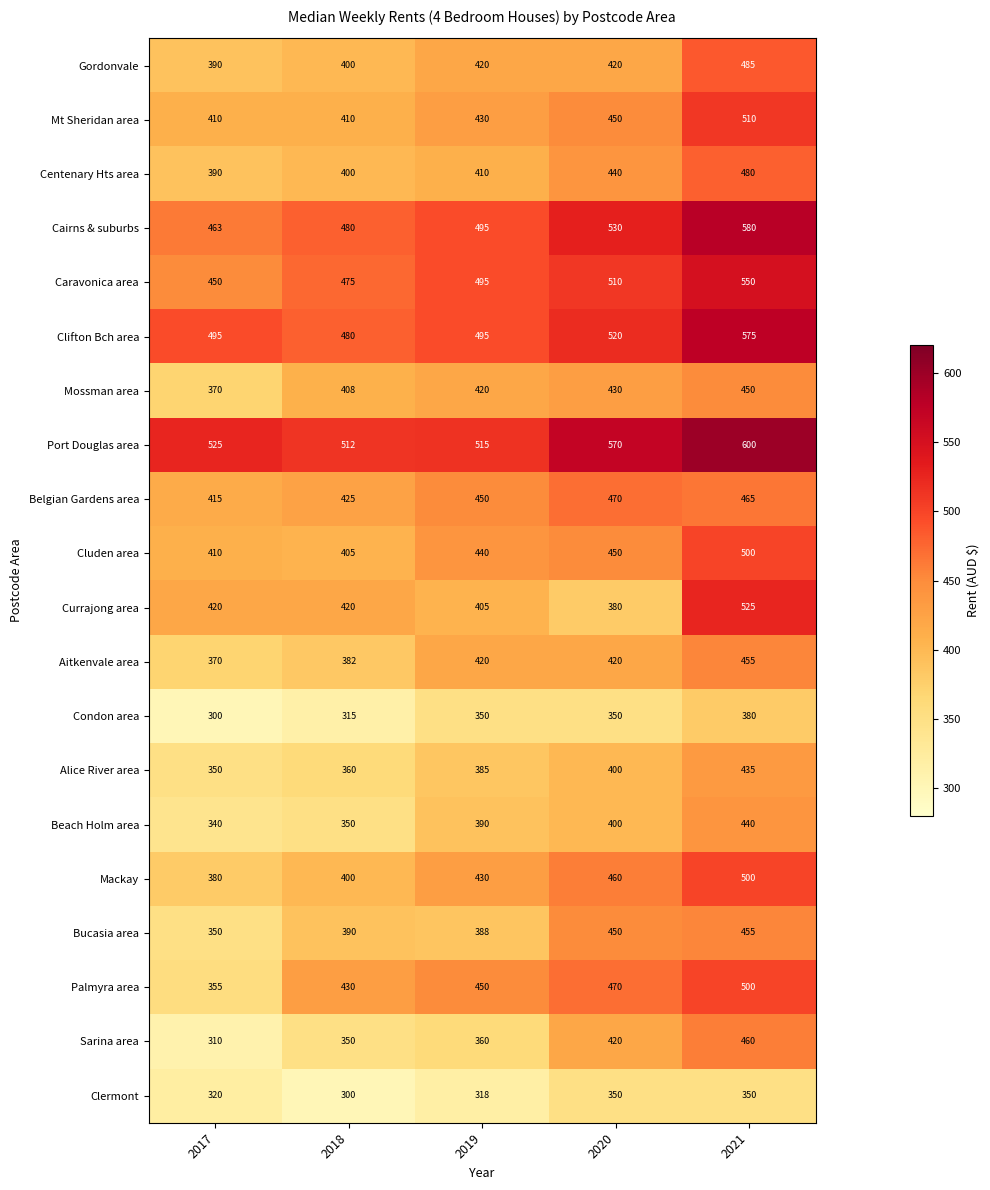

What is the difference between the highest and lowest values at 2017?

225